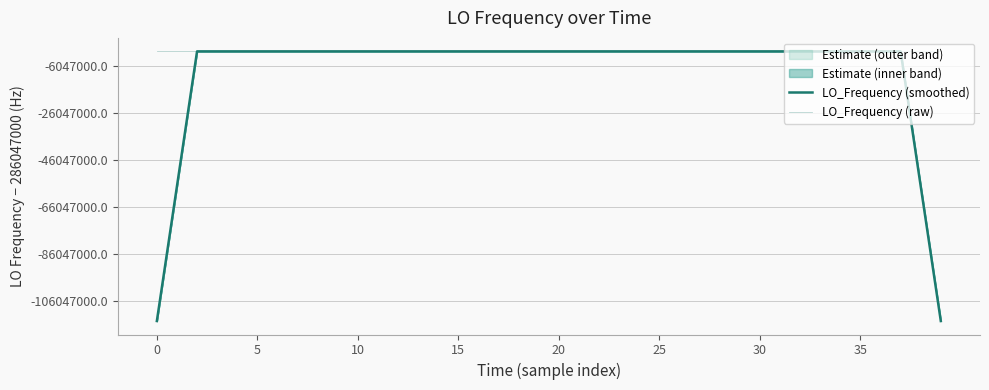

True or false: LO_Frequency (raw) and LO_Frequency (smoothed) cross at least once.

True